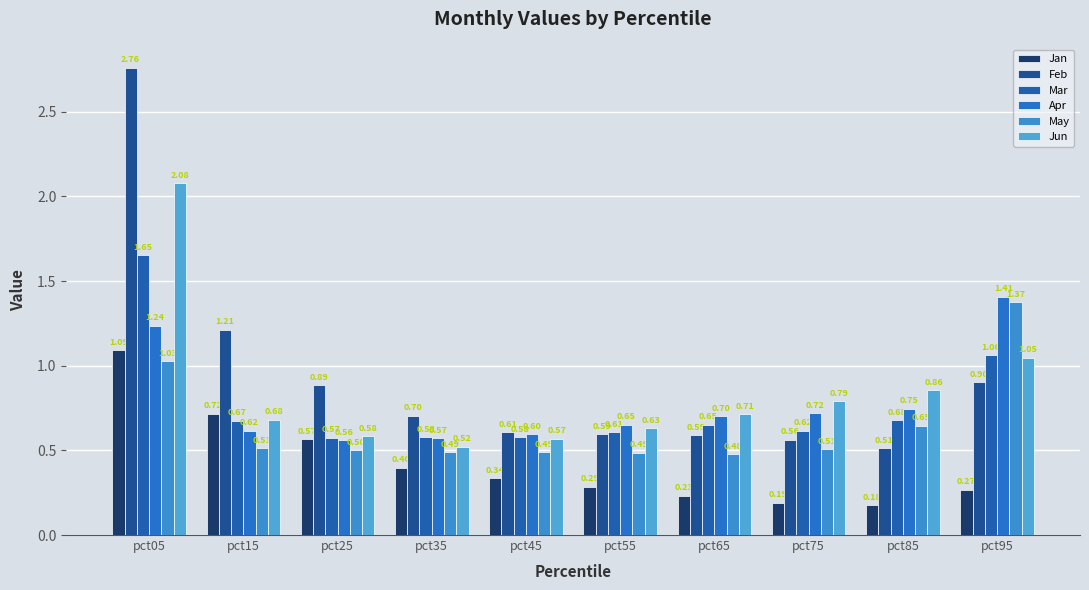

How many bars are there in total?

60